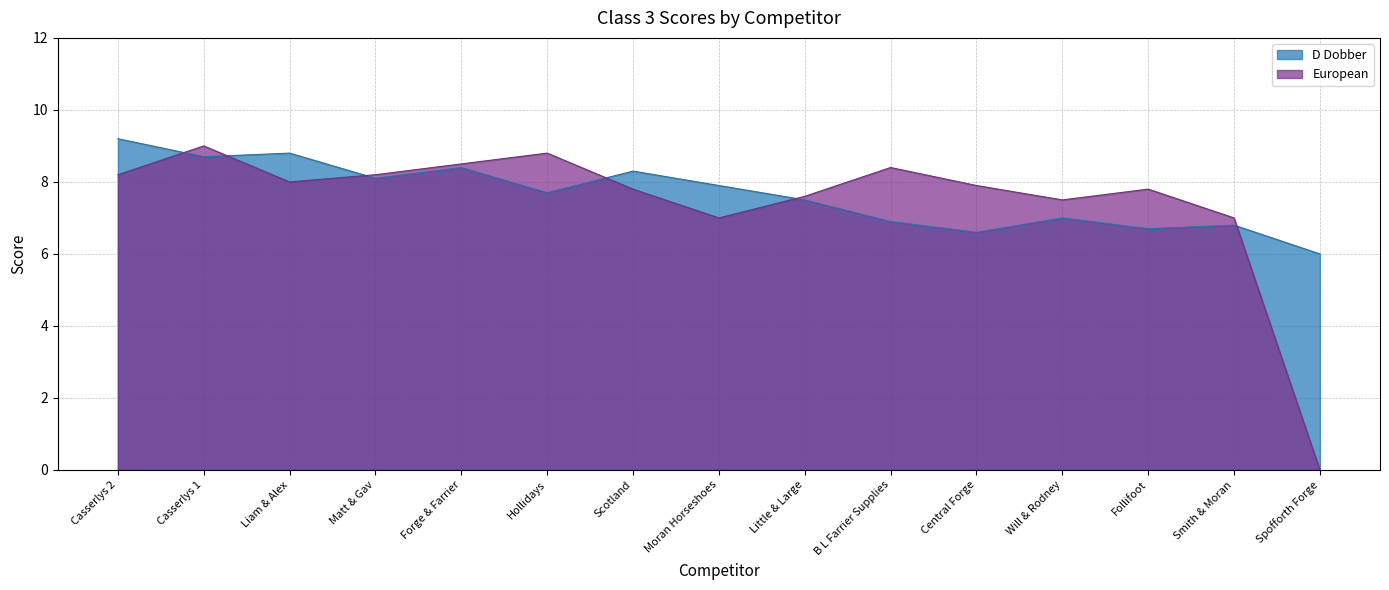

Reading left to right, what are all the values shown in this chart?

D Dobber: 9.2	8.7	8.8	8.1	8.4	7.7	8.3	7.9	7.5	6.9	6.6	7.0	6.7	6.8	6.0
European: 8.2	9.0	8.0	8.2	8.5	8.8	7.8	7.0	7.6	8.4	7.9	7.5	7.8	7.0	0.0